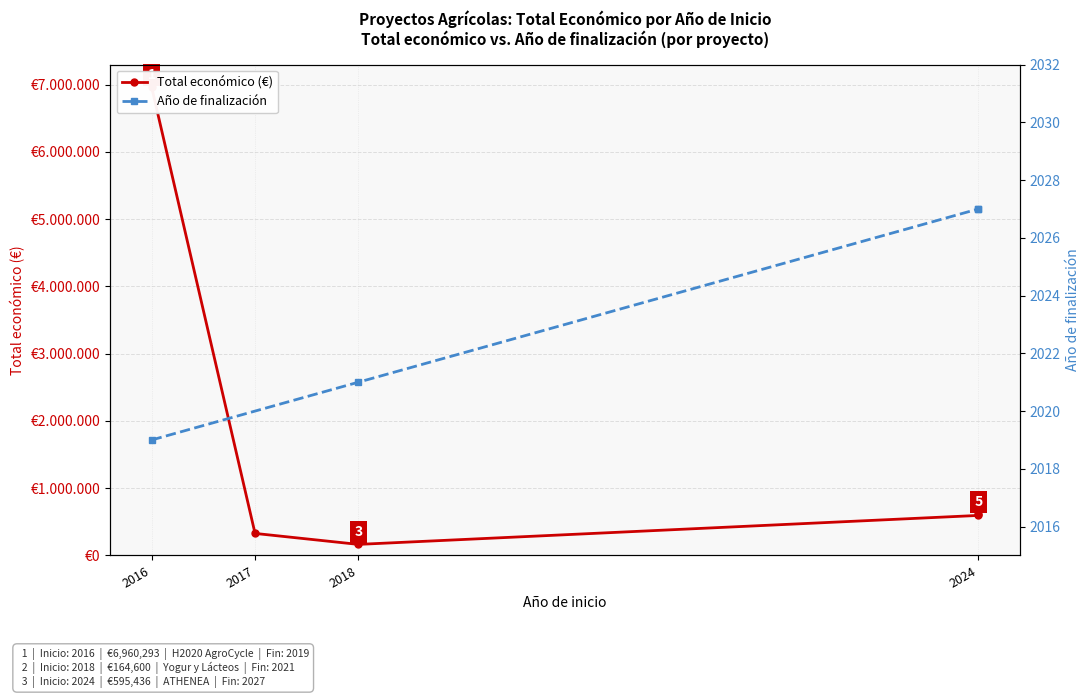

How many interior local valleys (lower than both neighbors) does the data have?

1